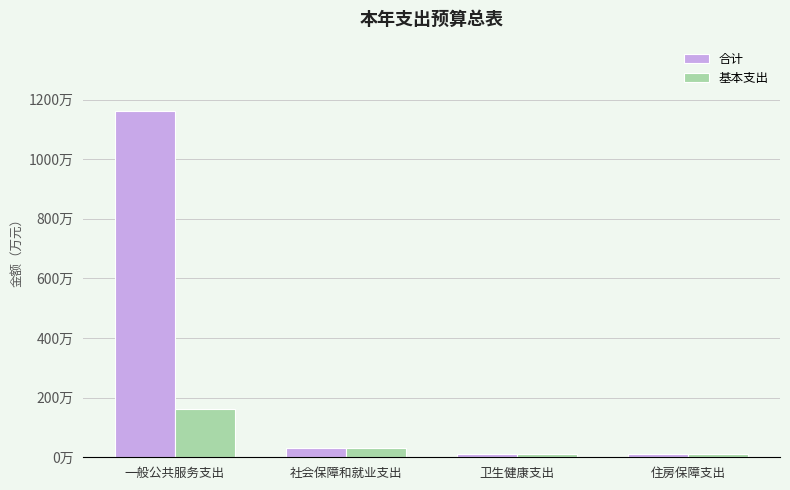

Between 社会保障和就业支出 and 住房保障支出, which is larger?

社会保障和就业支出